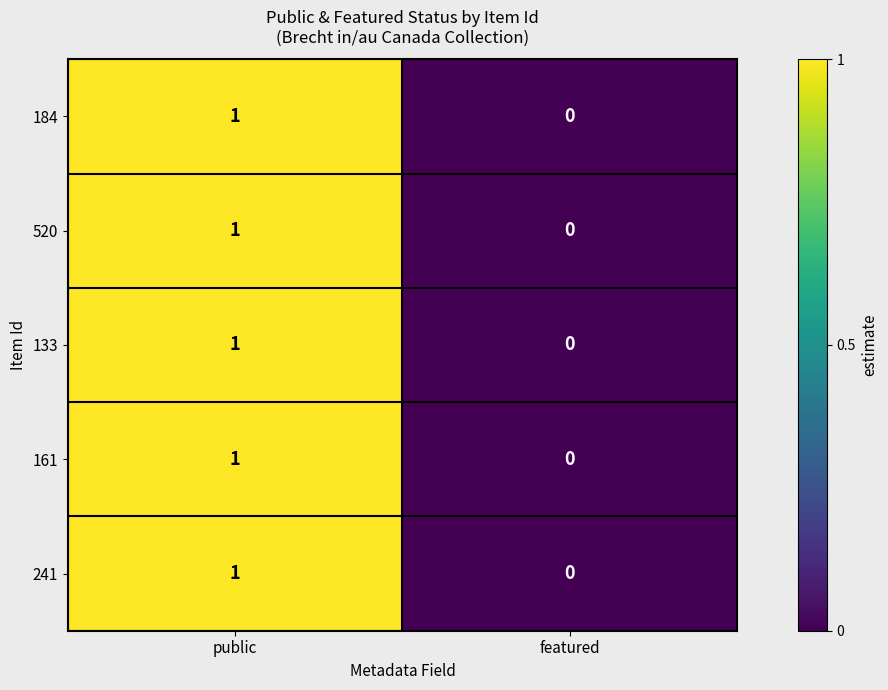

At which category is the sum across all series the highest?

public